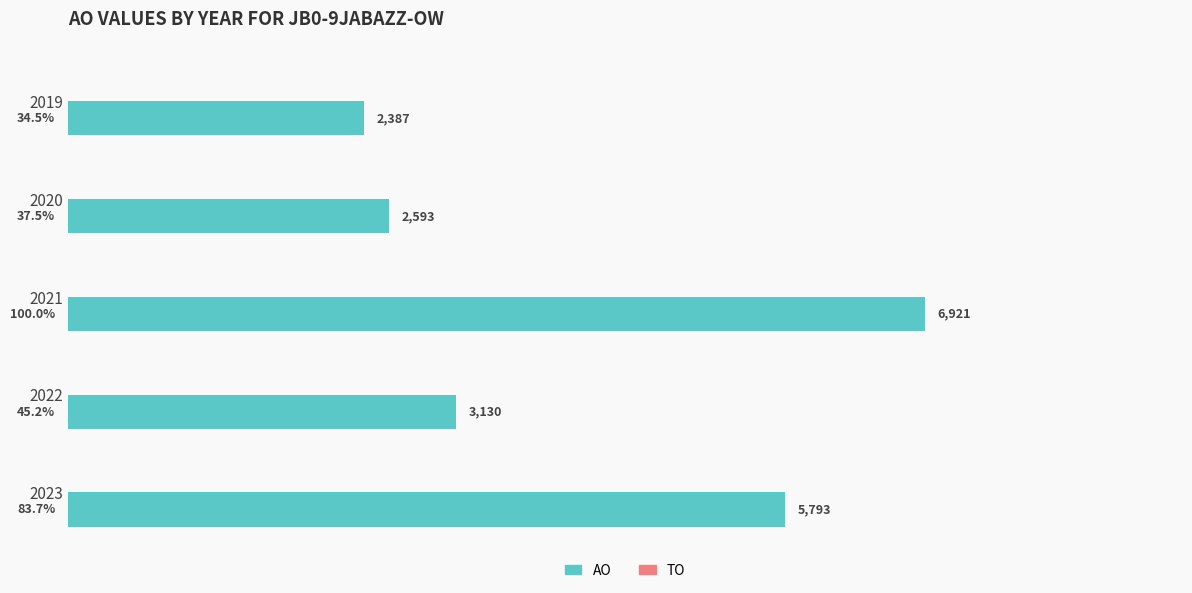

How many data points does each series have?

5